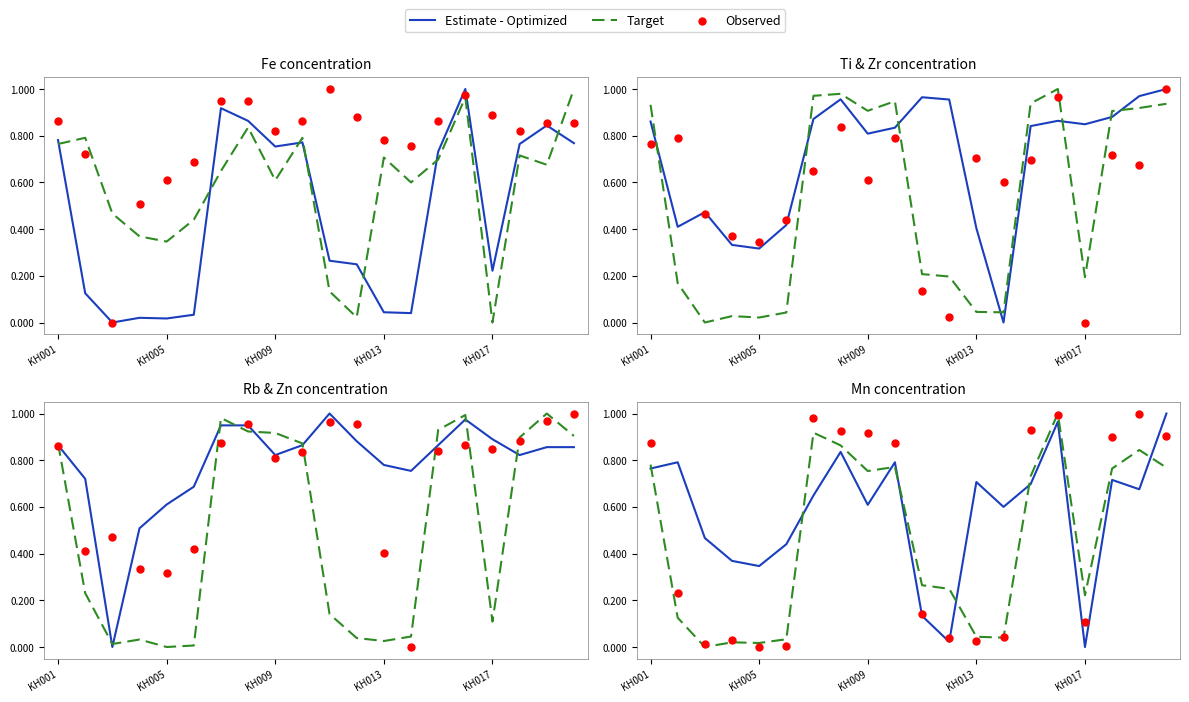

Which series reaches the minimum Y coordinate?

Estimate - Optimized